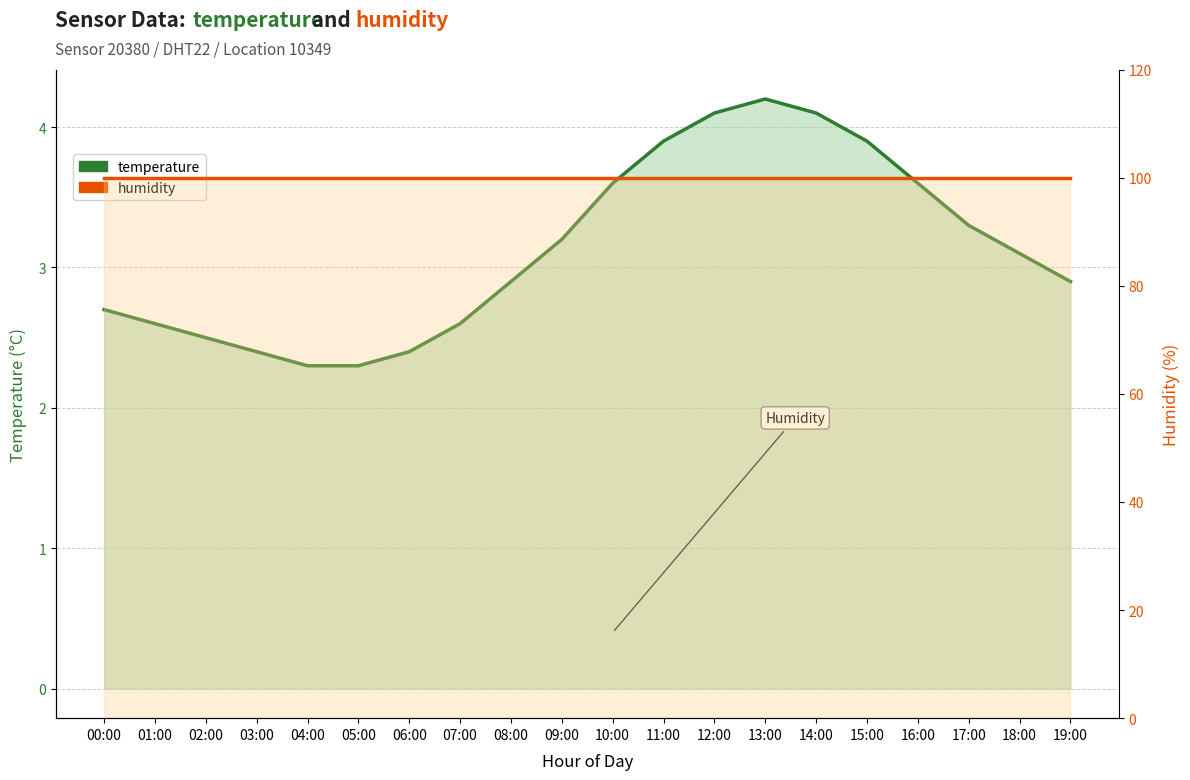

Reading left to right, what are all the values shown in this chart?

temperature: 2.7	2.6	2.5	2.4	2.3	2.3	2.4	2.6	2.9	3.2	3.6	3.9	4.1	4.2	4.1	3.9	3.6	3.3	3.1	2.9
humidity: 99.9	99.9	99.9	99.9	99.9	99.9	99.9	99.9	99.9	99.9	99.9	99.9	99.9	99.9	99.9	99.9	99.9	99.9	99.9	99.9